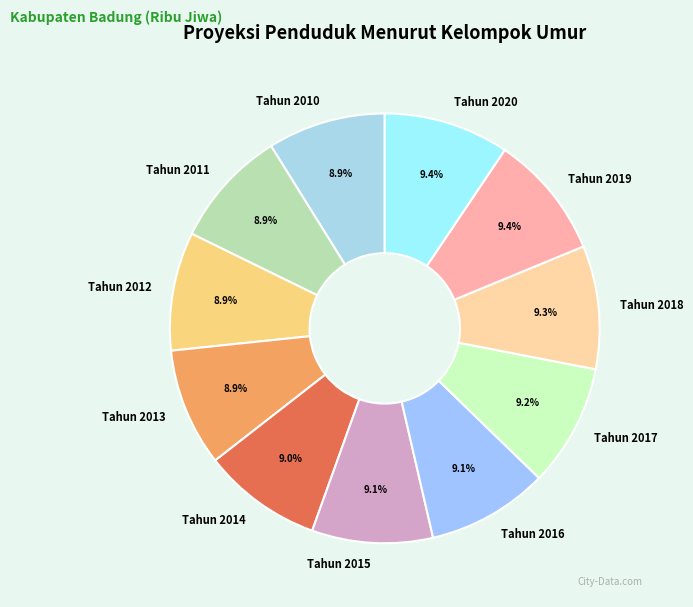

Is it true that Tahun 2020 is 18% of the pie?

False